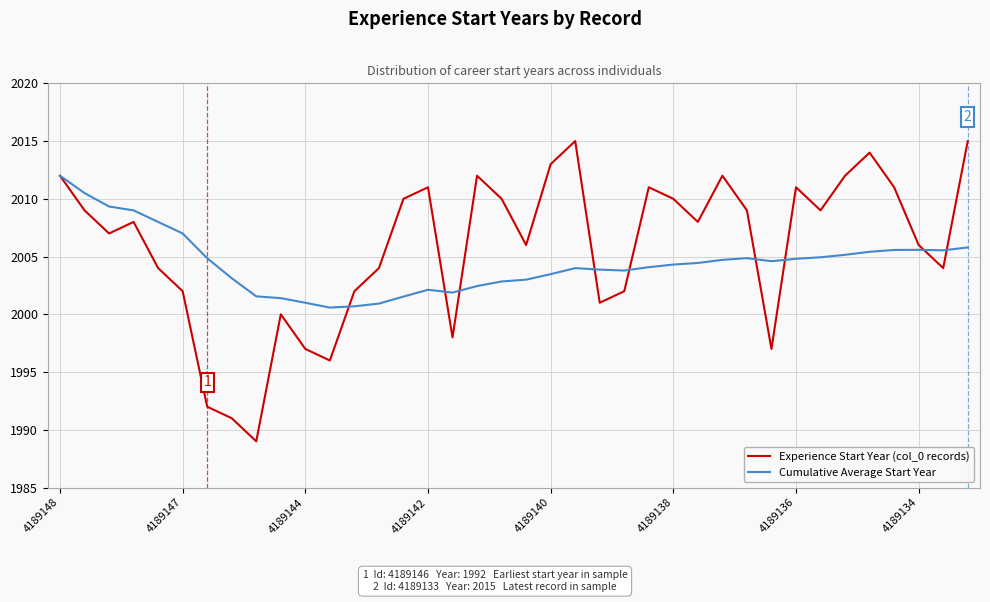

What is the average value of the Experience Start Year (col_0 records) series?

2005.8